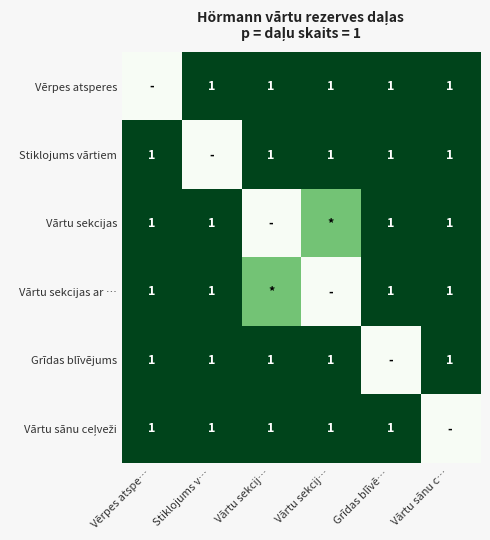

How many Grīdas blīvējums values are between 1 and 2?

5